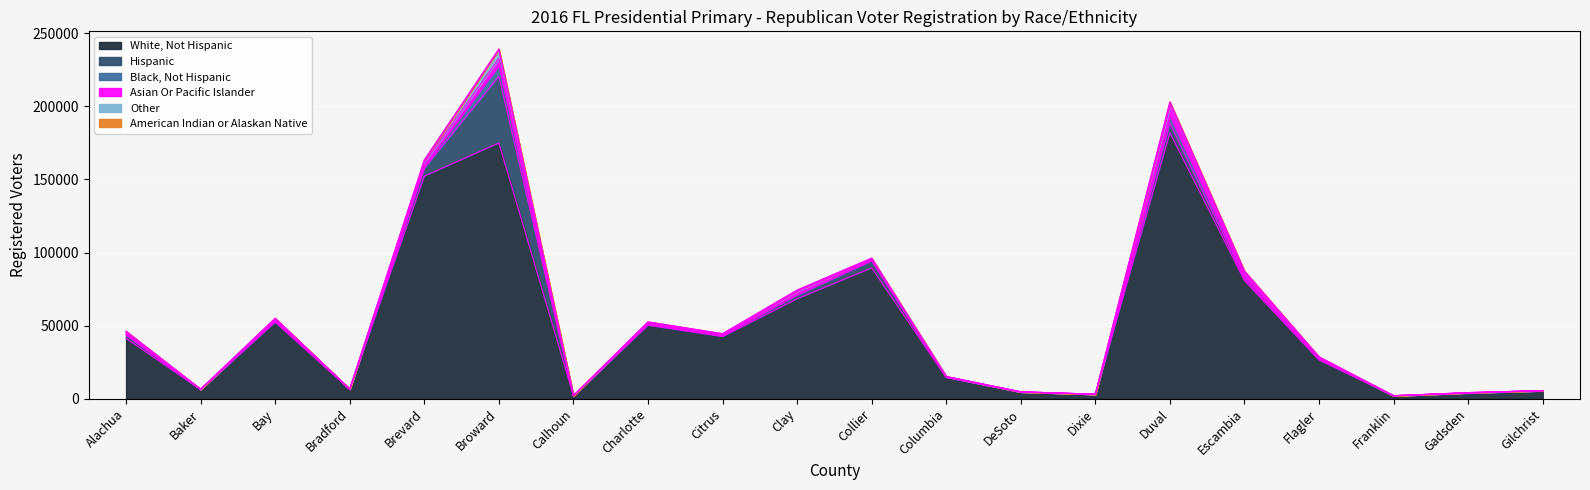

At which category is the sum across all series the highest?

Broward